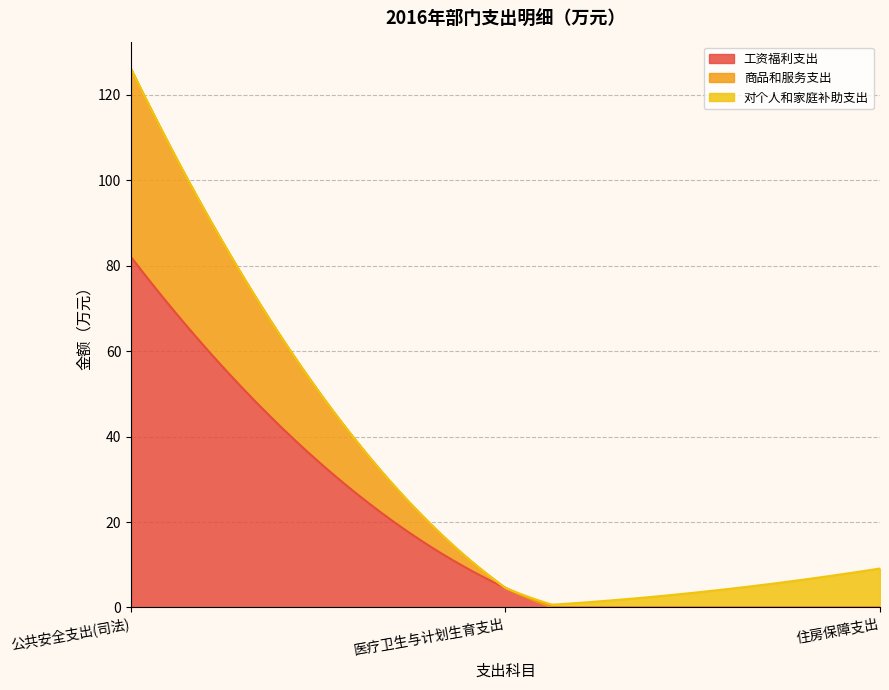

Rank the series by their maximum value, from lowest to highest.

对个人和家庭补助支出, 商品和服务支出, 工资福利支出